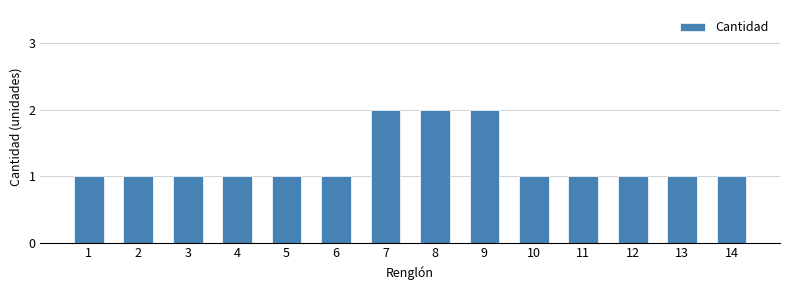

What is the sum of the values at 3 and 4?

2